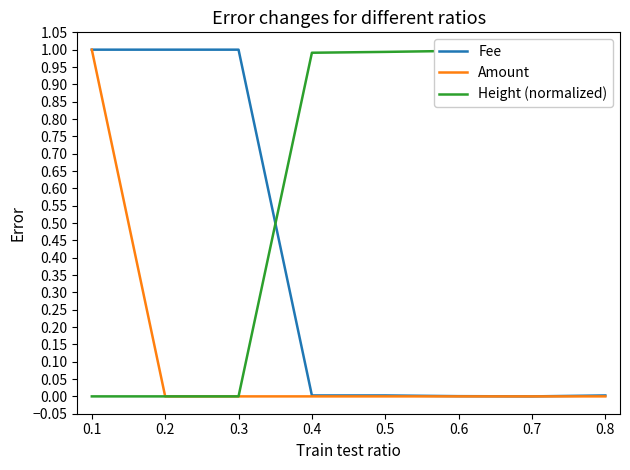

Which series has the largest total across all categories?

Height (normalized)